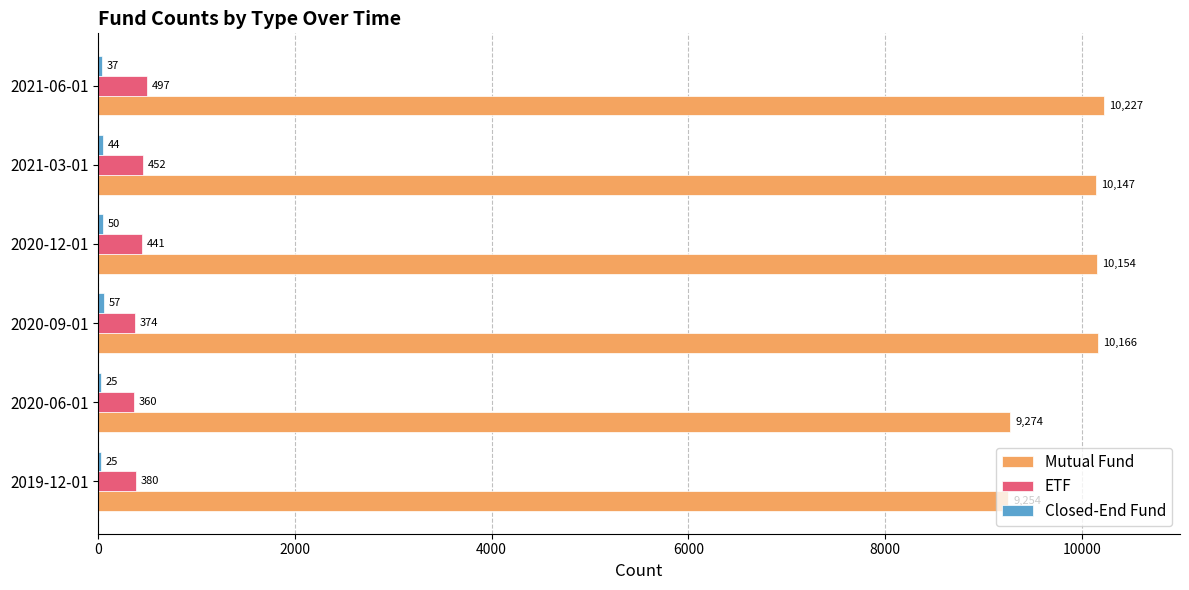

Which series has the largest total across all categories?

Mutual Fund